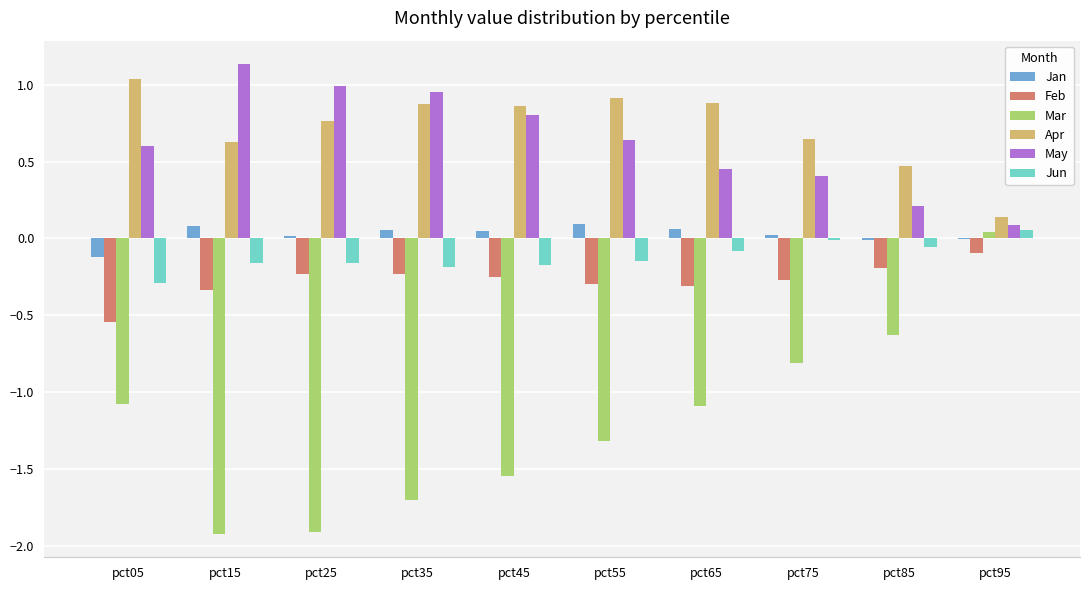

Which series has the largest range (max minus min)?

Mar